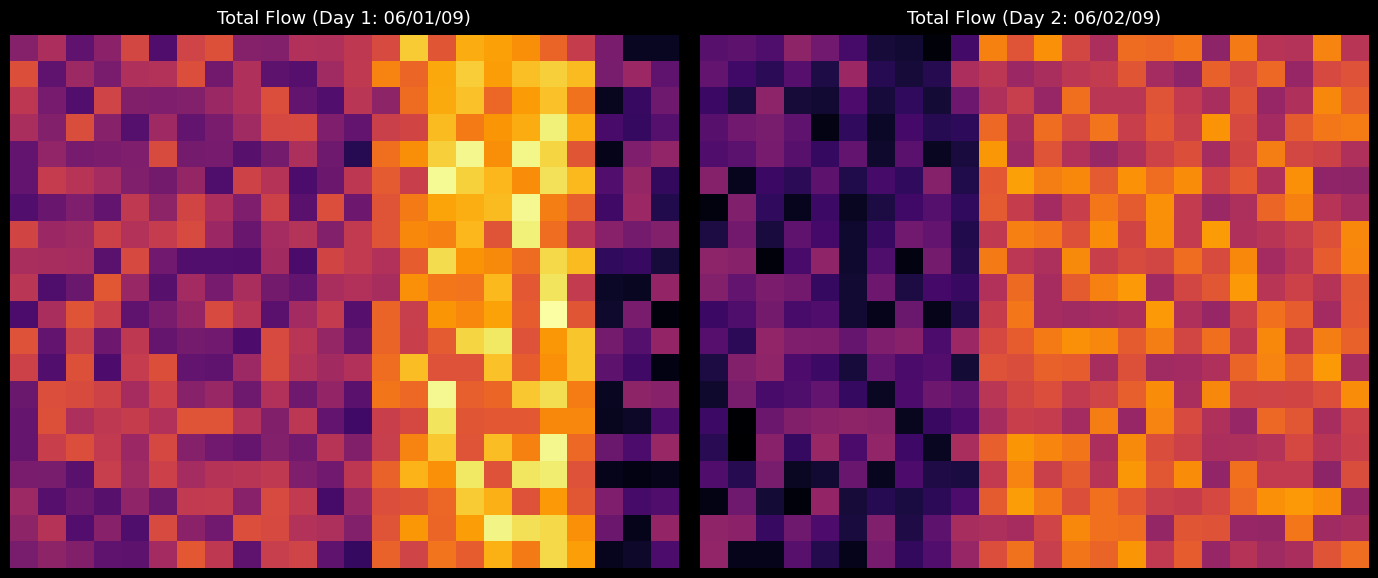

At which category does the chart reach its minimum across all series?

1